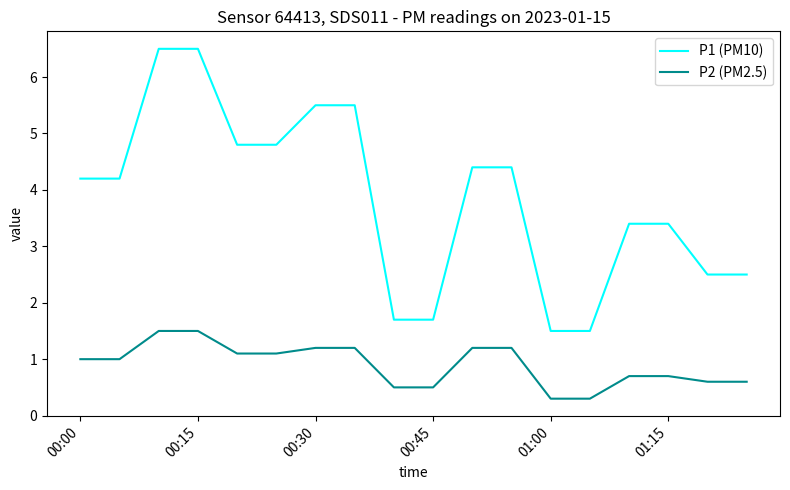

List the series in order of their peak value, highest first.

P1 (PM10), P2 (PM2.5)